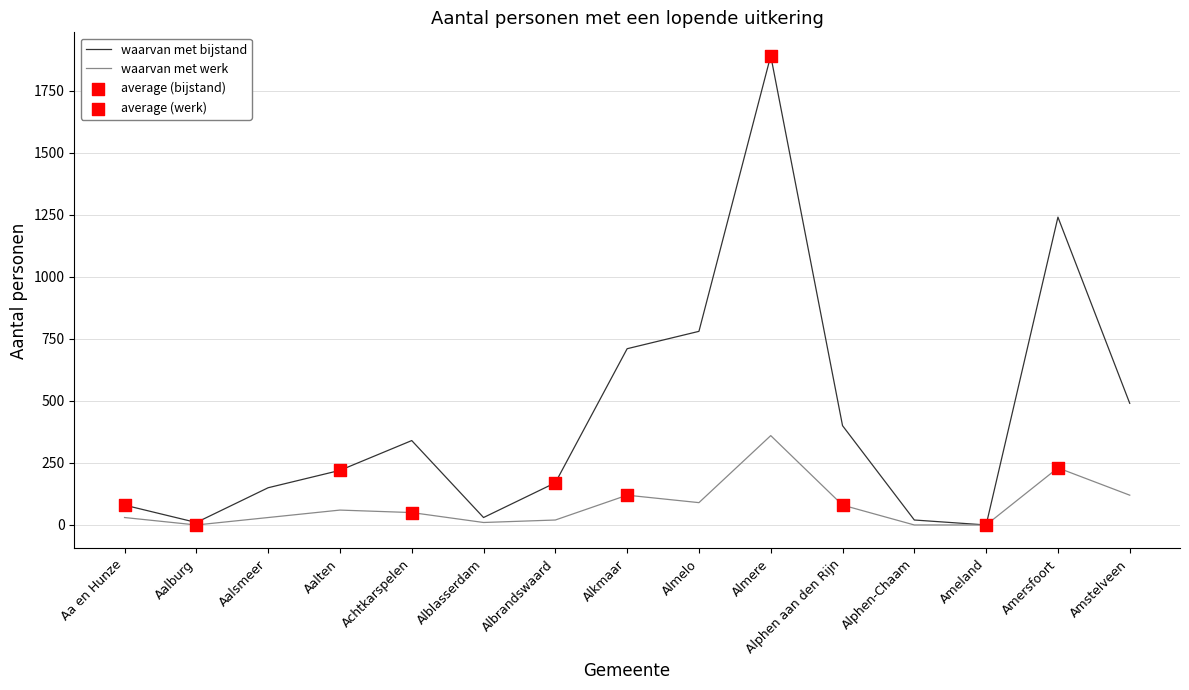

At how many categories does at least one series exceed 242?

7